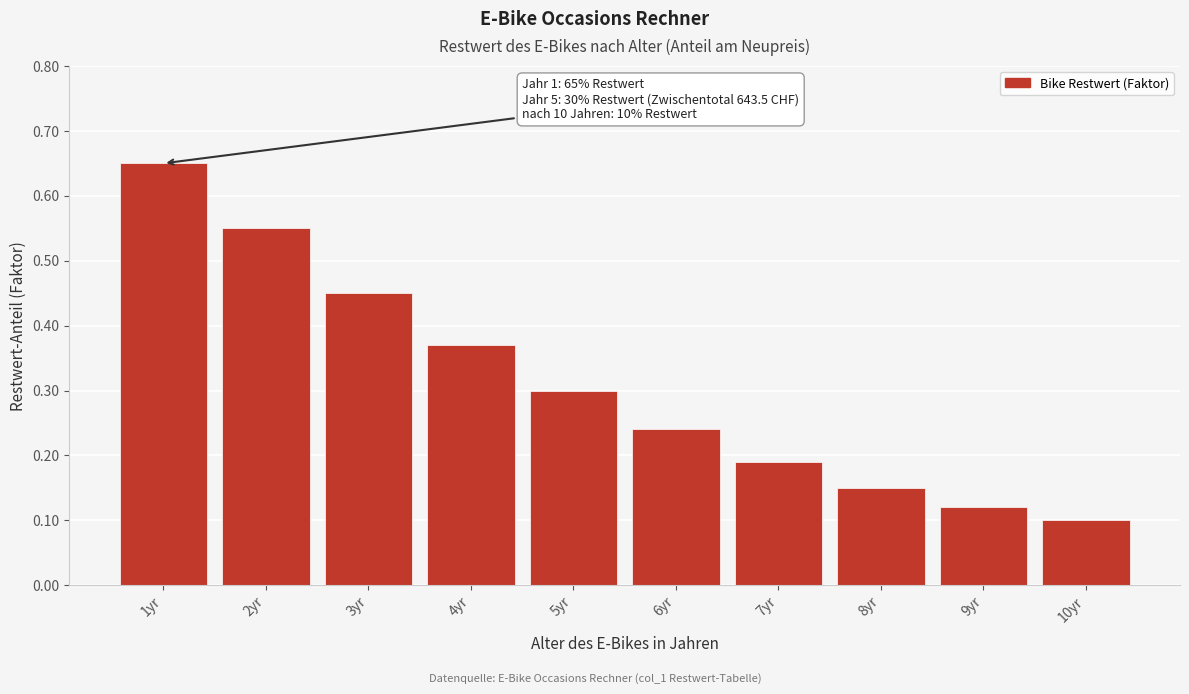

True or false: the data shows 0.1 at 8yr.

True